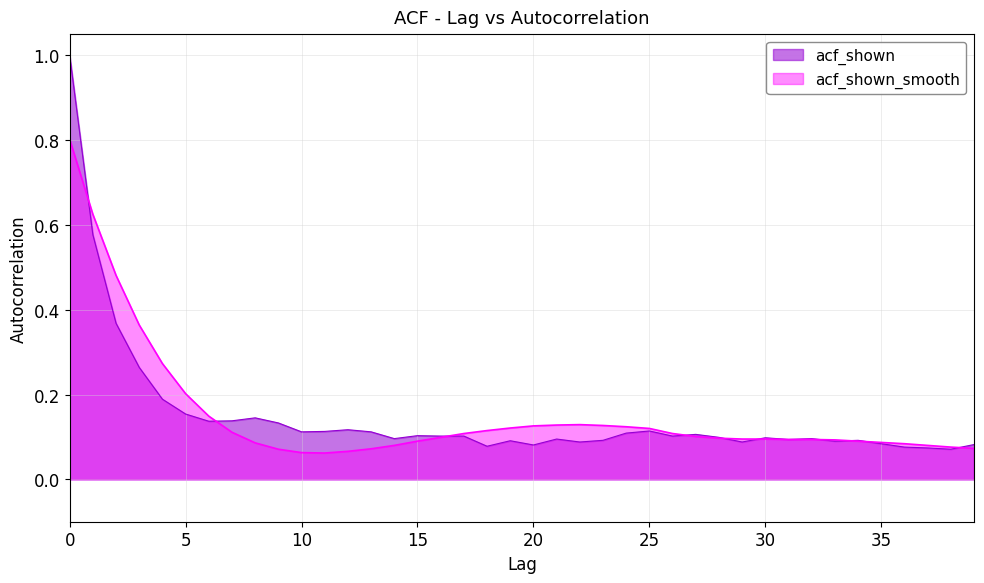

How many lines are shown in the chart?

2